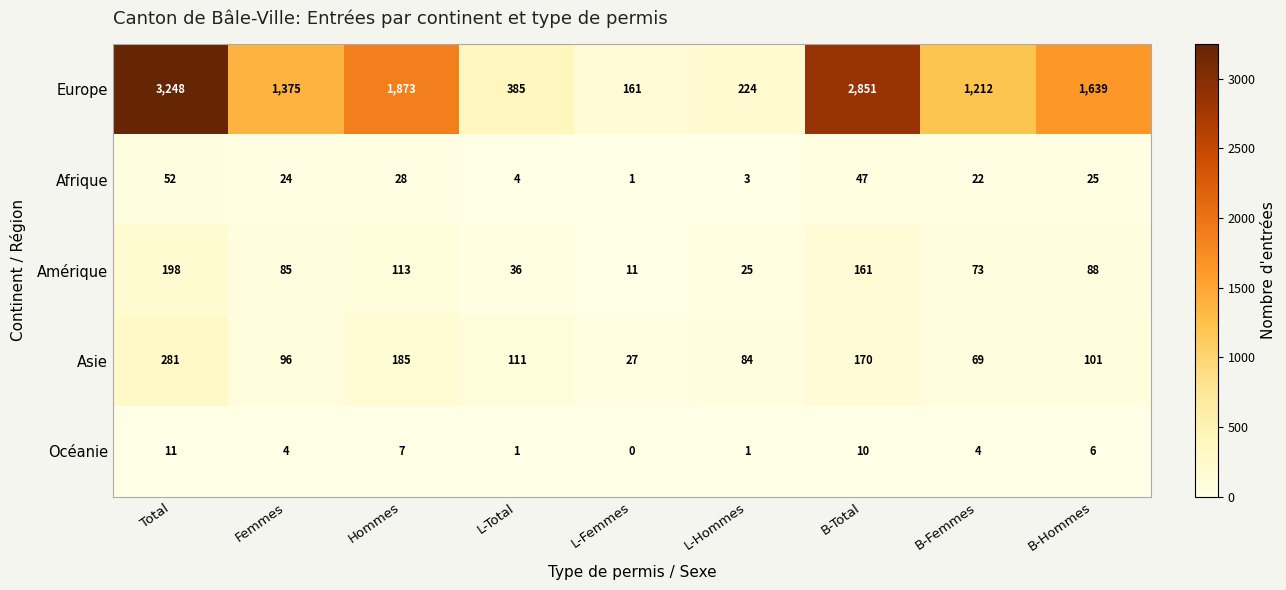

List the series in order of their peak value, highest first.

Europe, Asie, Amérique, Afrique, Océanie